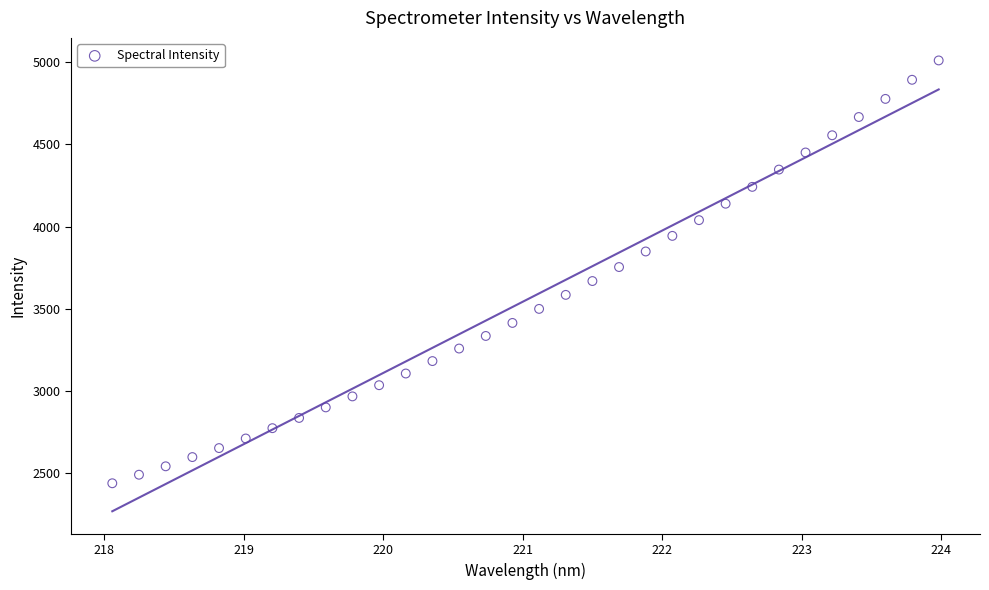

What is the range of X values (max minus min)?

5.9